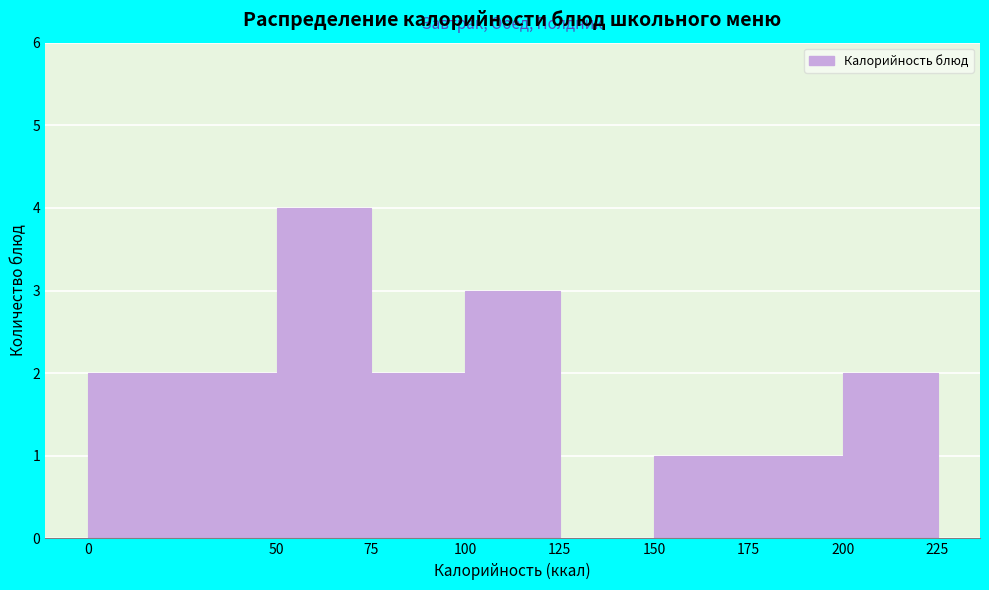

What is the height of the bar covering 200 to 225 on the x-axis? The values are not printed on the chart, so give them approximately, as read against the axis.

2